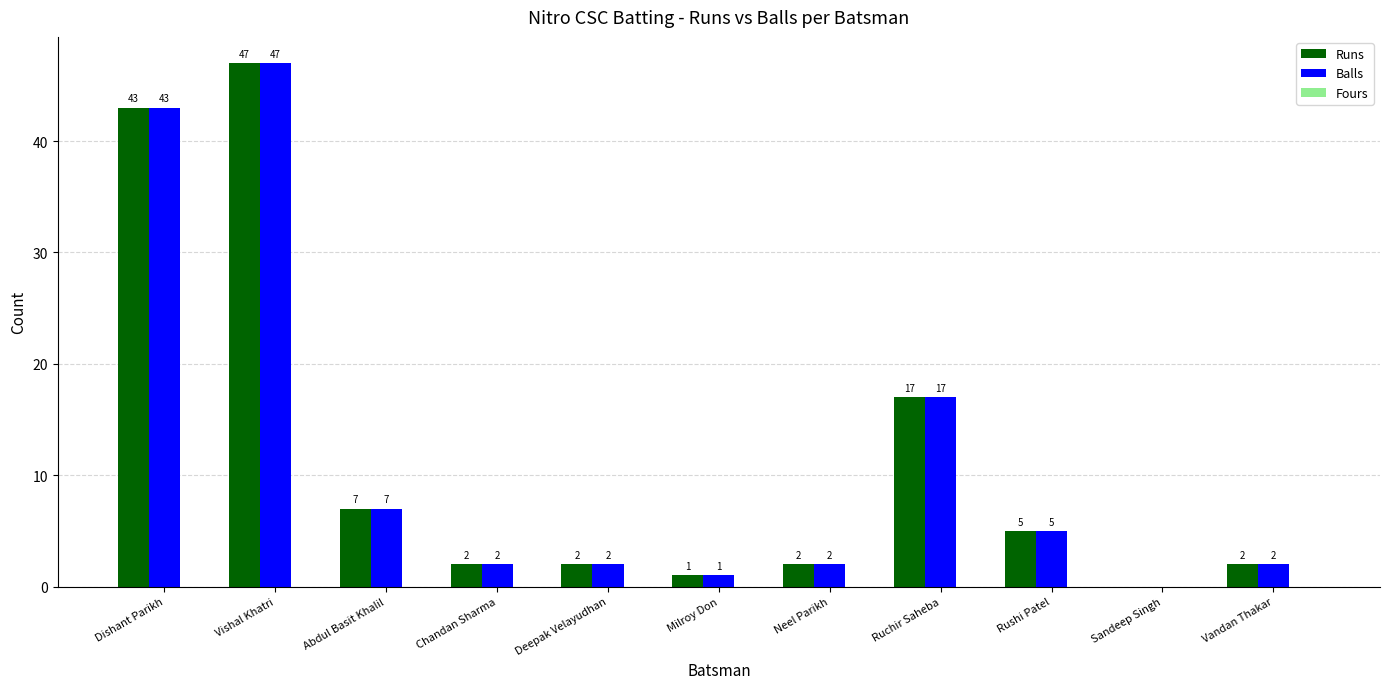

What is the maximum value for Runs?

47